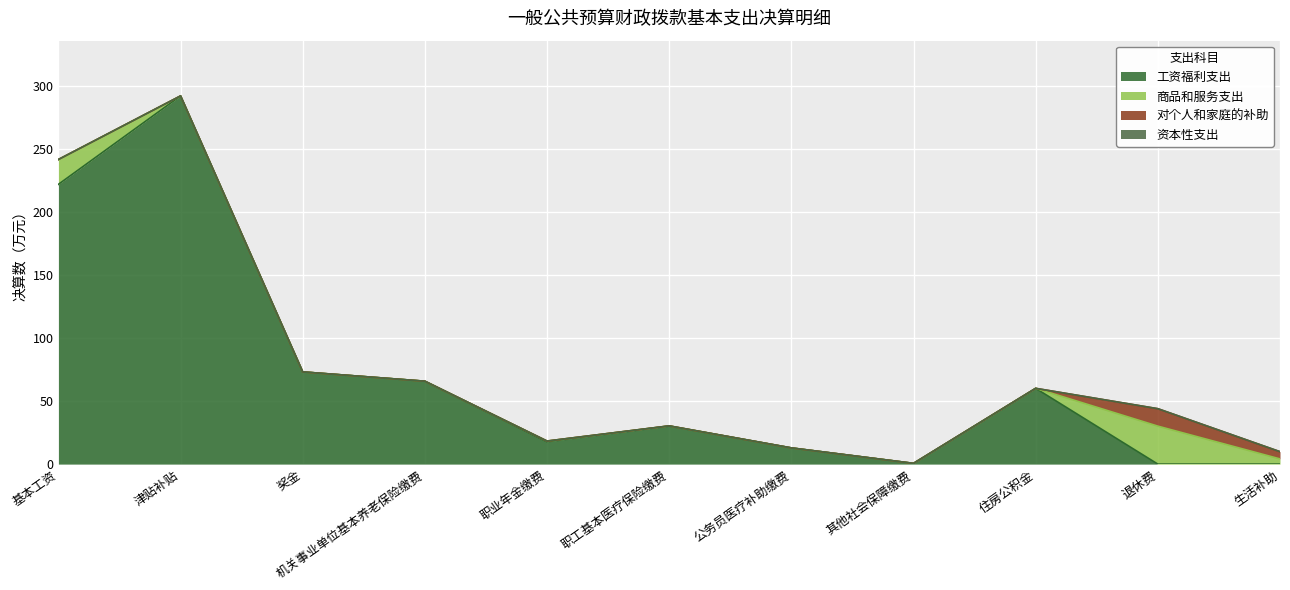

Reading left to right, extract all data points from this chart.

工资福利支出: 基本工资=221.7	津贴补贴=291.8	奖金=73.1	机关事业单位基本养老保险缴费=65.7	职业年金缴费=17.7	职工基本医疗保险缴费=30.2	公务员医疗补助缴费=12.8	其他社会保障缴费=0.6	住房公积金=60.0	退休费=0.0	生活补助=0.0
商品和服务支出: 基本工资=19.7	津贴补贴=0.0	奖金=0.0	机关事业单位基本养老保险缴费=0.0	职业年金缴费=0.6	职工基本医疗保险缴费=0.1	公务员医疗补助缴费=0.0	其他社会保障缴费=0.0	住房公积金=0.0	退休费=30.1	生活补助=4.1
对个人和家庭的补助: 基本工资=0.0	津贴补贴=0.0	奖金=0.0	机关事业单位基本养老保险缴费=0.0	职业年金缴费=0.0	职工基本医疗保险缴费=0.0	公务员医疗补助缴费=0.0	其他社会保障缴费=0.0	住房公积金=0.0	退休费=13.8	生活补助=5.7
资本性支出: 基本工资=0.0	津贴补贴=0.0	奖金=0.0	机关事业单位基本养老保险缴费=0.0	职业年金缴费=0.0	职工基本医疗保险缴费=0.0	公务员医疗补助缴费=0.0	其他社会保障缴费=0.0	住房公积金=0.0	退休费=0.0	生活补助=0.0